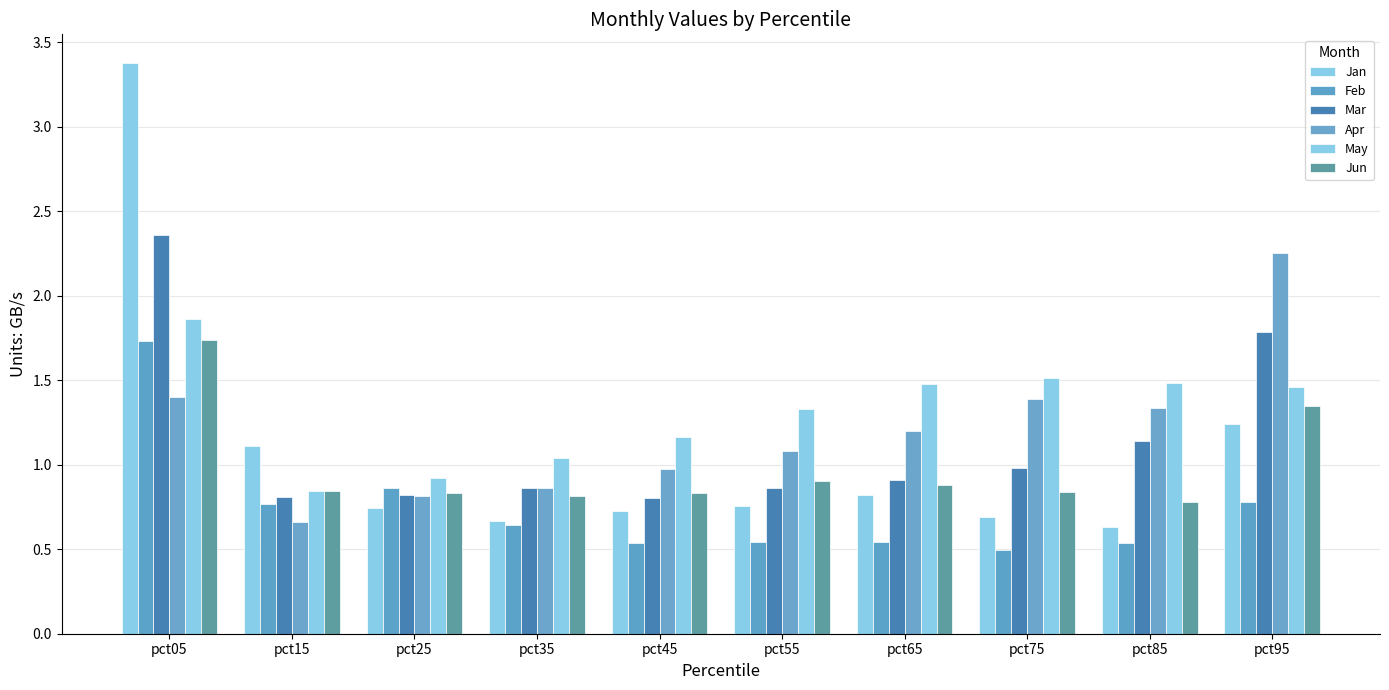

What is the sum of all Feb values?

7.4